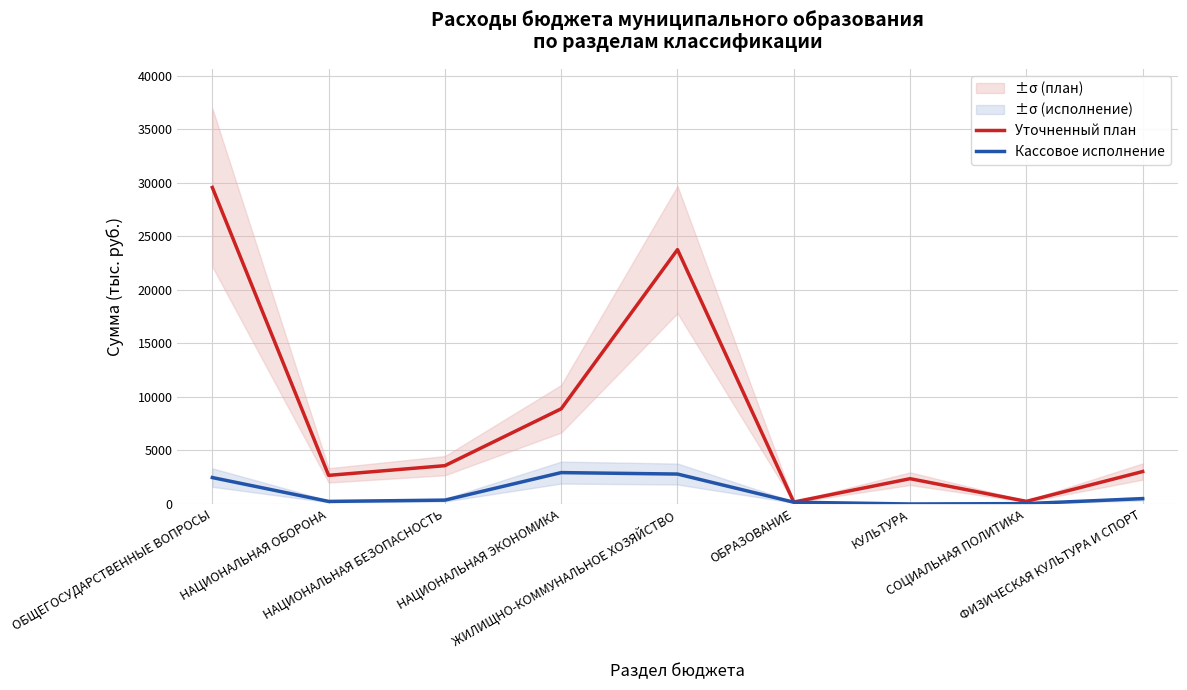

Rank the categories by Уточненный план value from lowest to highest.

ОБРАЗОВАНИЕ, СОЦИАЛЬНАЯ ПОЛИТИКА, КУЛЬТУРА, НАЦИОНАЛЬНАЯ ОБОРОНА, ФИЗИЧЕСКАЯ КУЛЬТУРА И СПОРТ, НАЦИОНАЛЬНАЯ БЕЗОПАСНОСТЬ, НАЦИОНАЛЬНАЯ ЭКОНОМИКА, ЖИЛИЩНО-КОММУНАЛЬНОЕ ХОЗЯЙСТВО, ОБЩЕГОСУДАРСТВЕННЫЕ ВОПРОСЫ